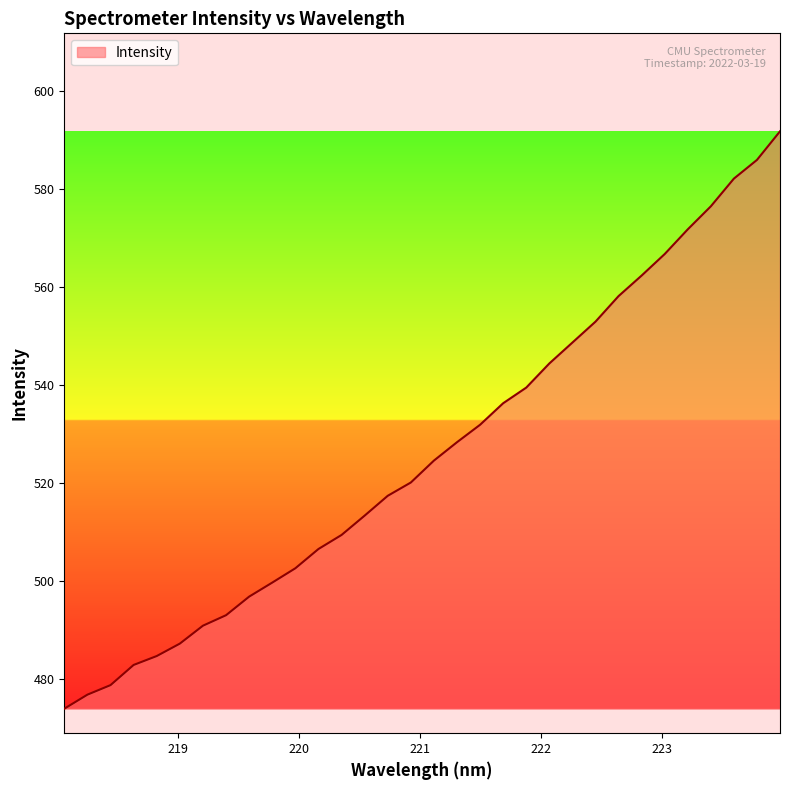

What is the minimum value shown in the chart?

473.9